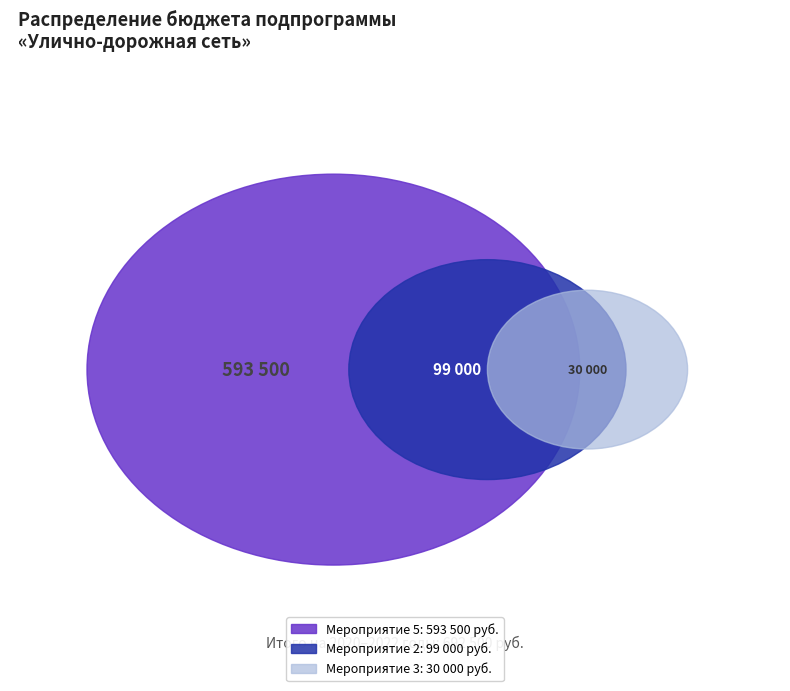

Which slice is the smallest?

Мероприятие 3: обустройство автомобильных дорог